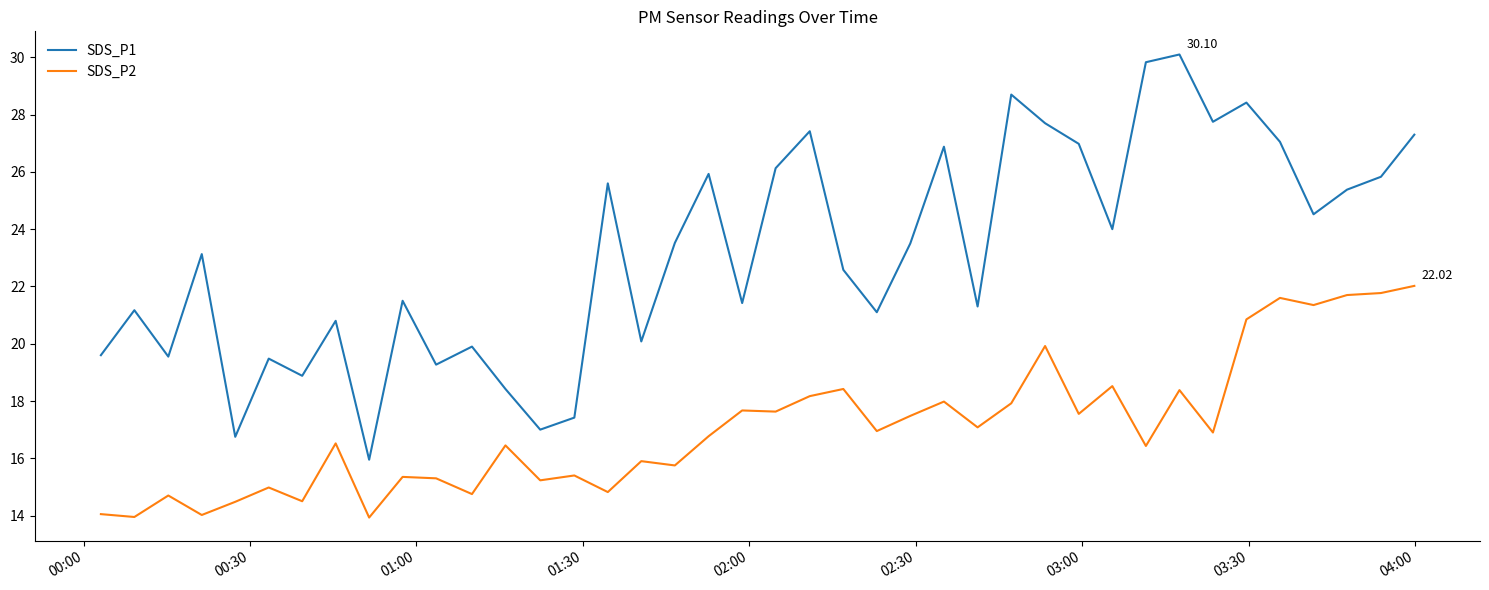

What is the highest value of the SDS_P1 series?

30.1